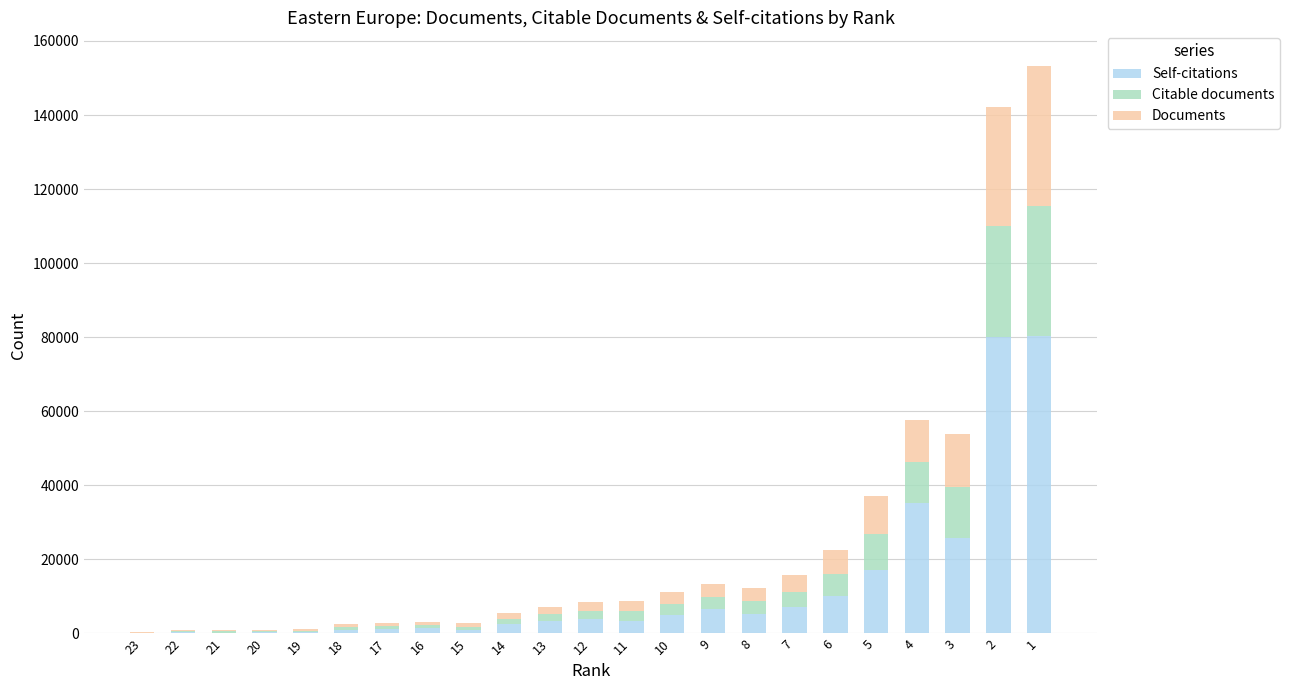

What is the maximum value for Self-citations?

80405